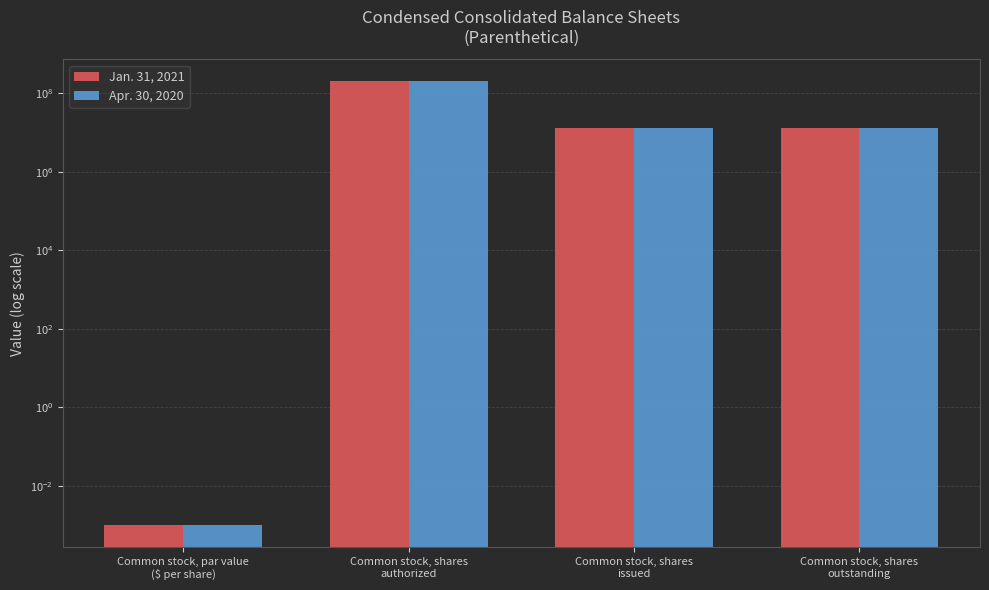

At which label does Apr. 30, 2020 reach its peak?

Common stock, shares
authorized